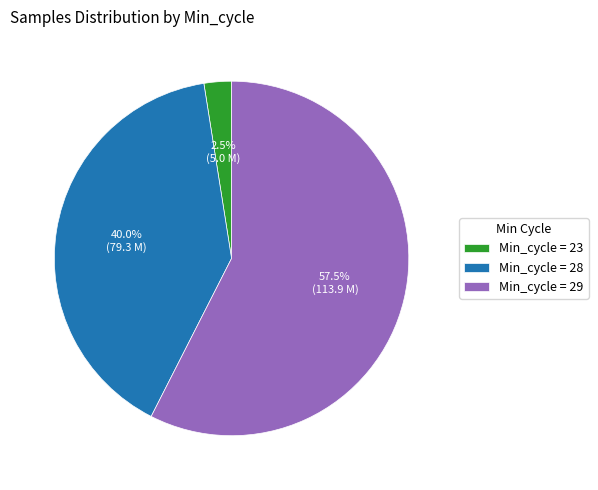

Do Min_cycle = 28 and Min_cycle = 29 together represent more than half of the pie?

Yes